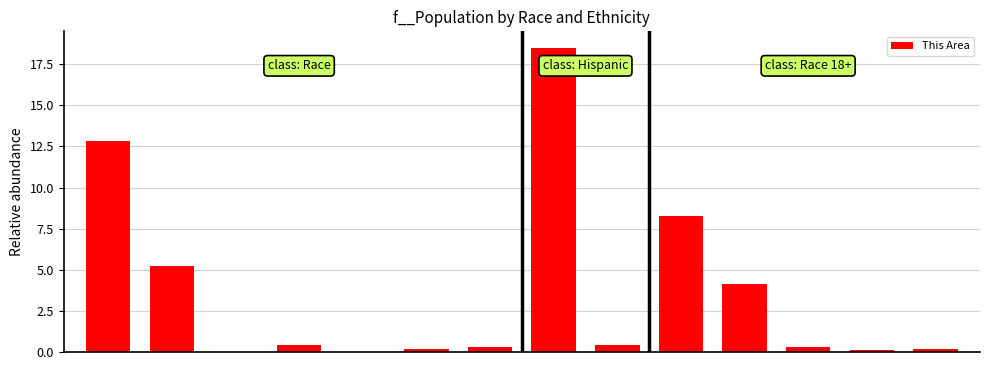

What is the maximum value shown in the chart?

18.5